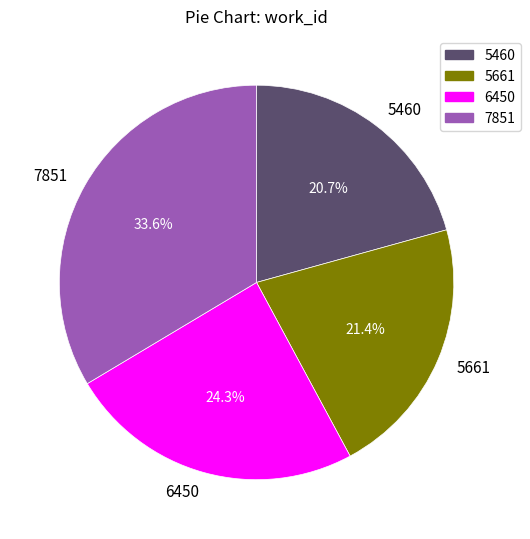

Count the number of slices in the pie.

4